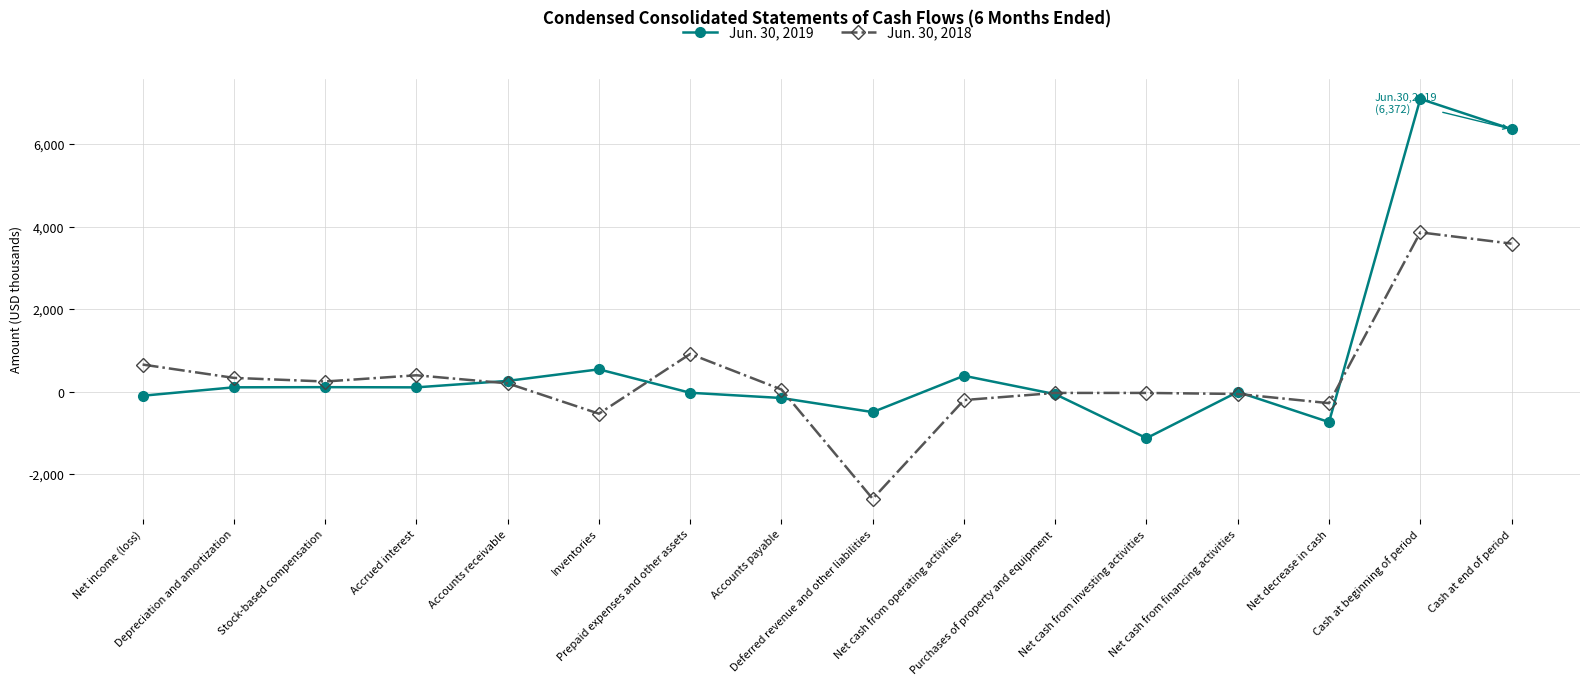

What position from the right is Inventories?

11